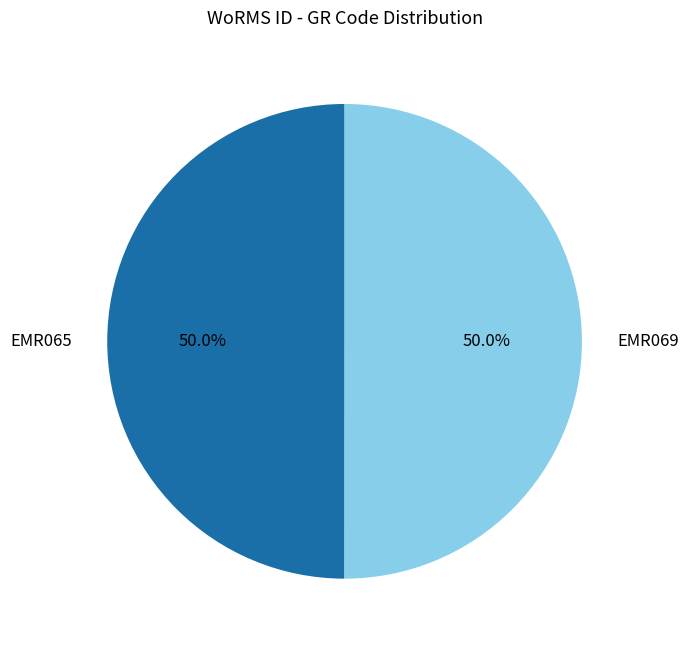

What is the total percentage of EMR065 and EMR069?

100.0%